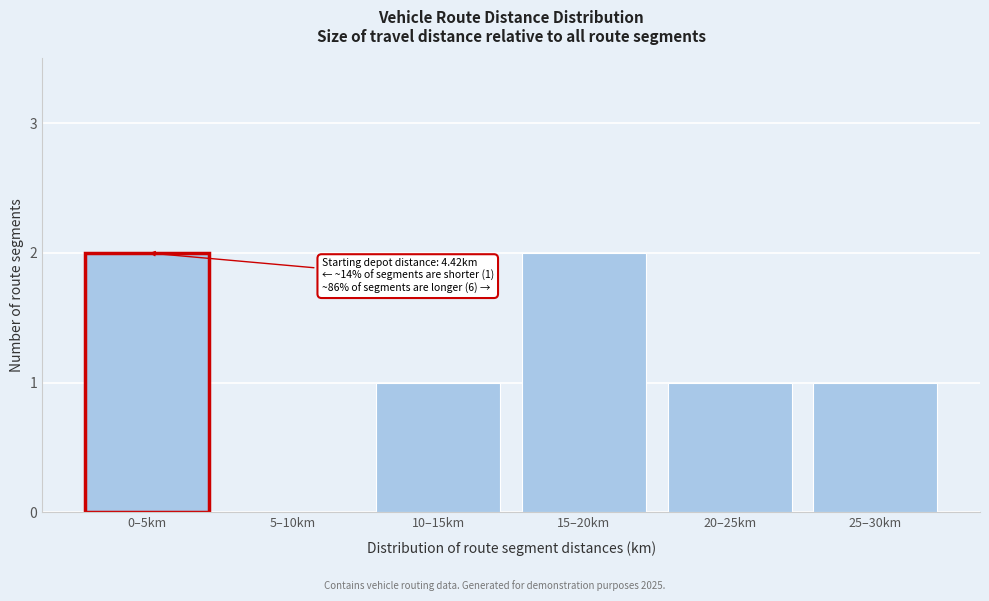

Reading left to right, list all the values displayed in this chart.

0–5km=2	5–10km=0	10–15km=1	15–20km=2	20–25km=1	25–30km=1